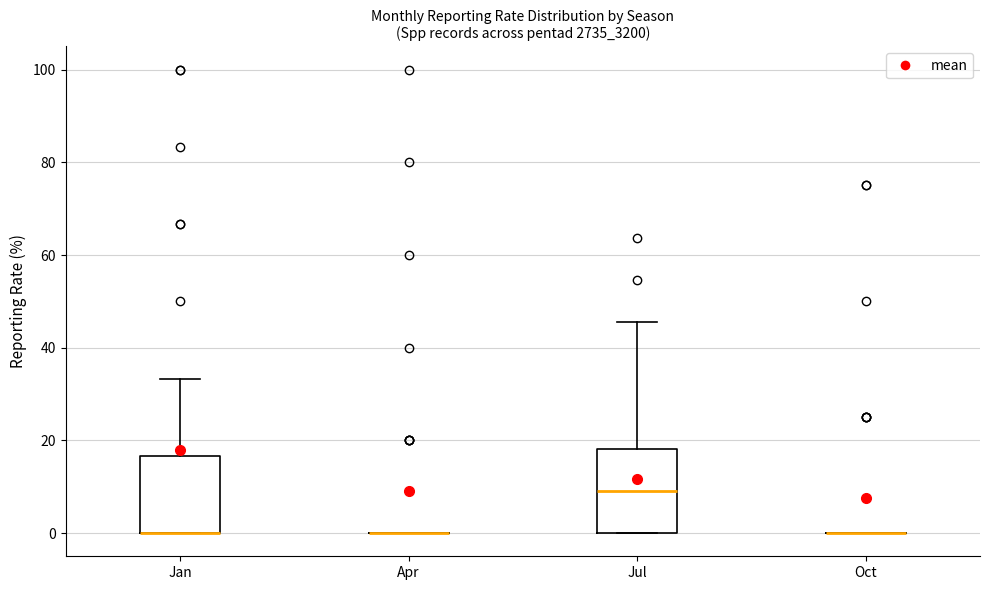

Reading left to right, transcribe this box plot: for each box, give where its median line is, the range the box spans, and where its two whiskers end, as read against the y-axis. The values are not printed on the chart, so give them approximately, as read against the axis.

Jan: median 0 (drawn on the box's lower edge), box 0 to 16, whiskers 0 to 34
Apr: box collapsed to a line at 0, whiskers 0 to 0
Jul: median 10, box 0 to 18, whiskers 0 to 46
Oct: box collapsed to a line at 0, whiskers 0 to 0